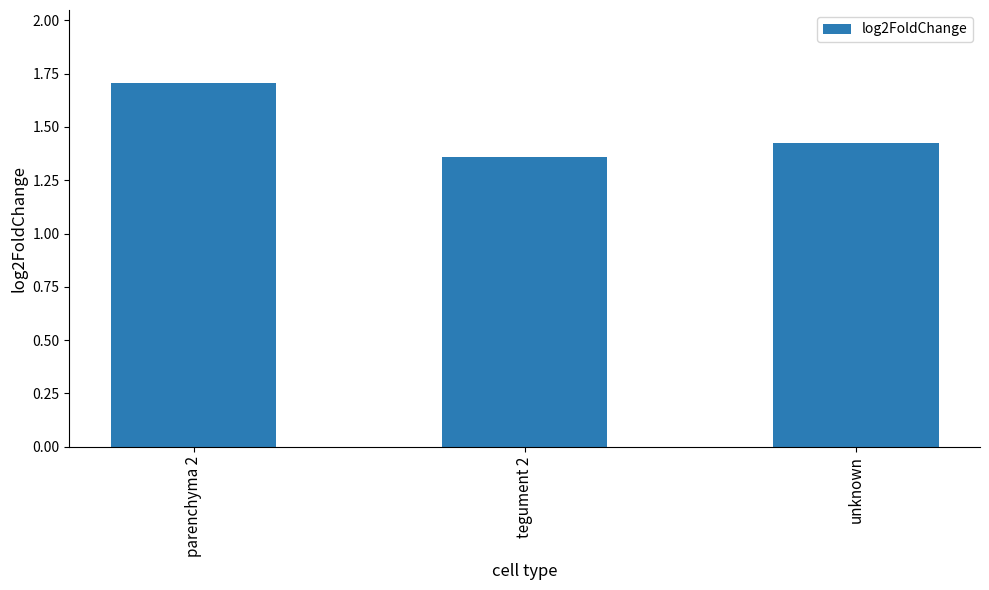

What value does the data have at parenchyma 2?

1.7